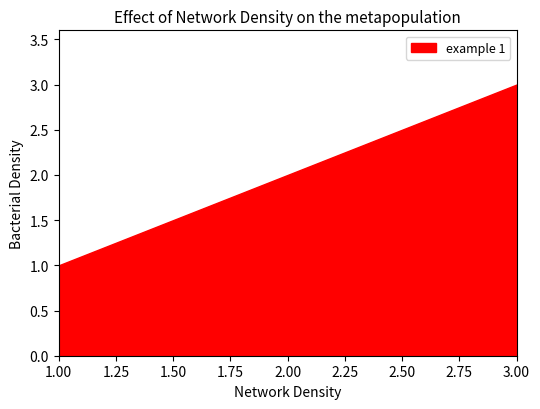

Does the chart have visible grid lines?

No